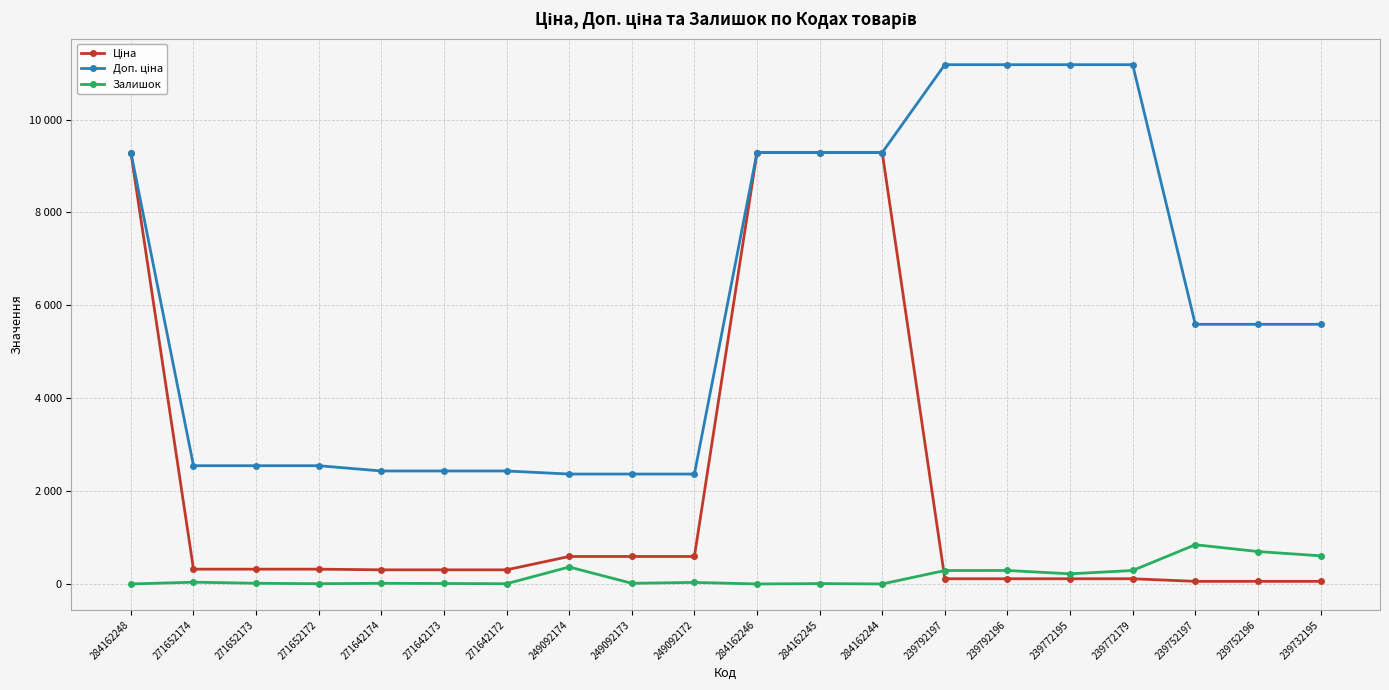

Does the chart have visible grid lines?

Yes